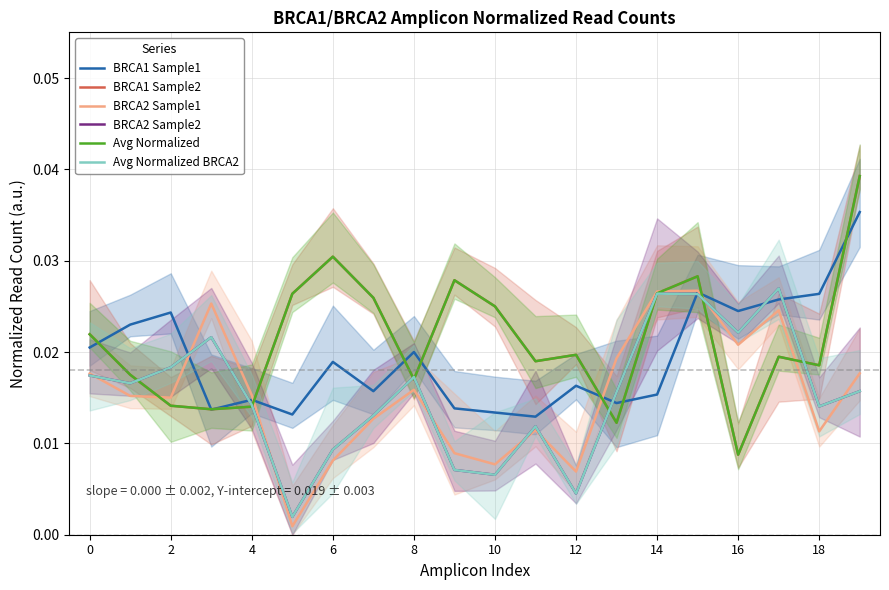

At how many categories does at least one series exceed 0?

20